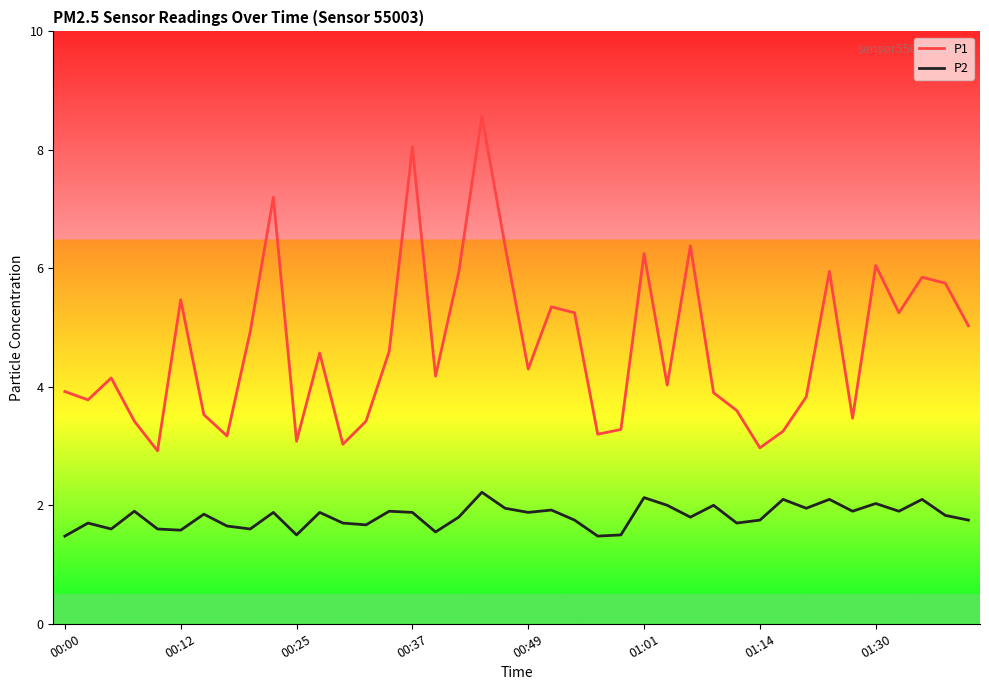

What is the greatest value displayed?

8.6